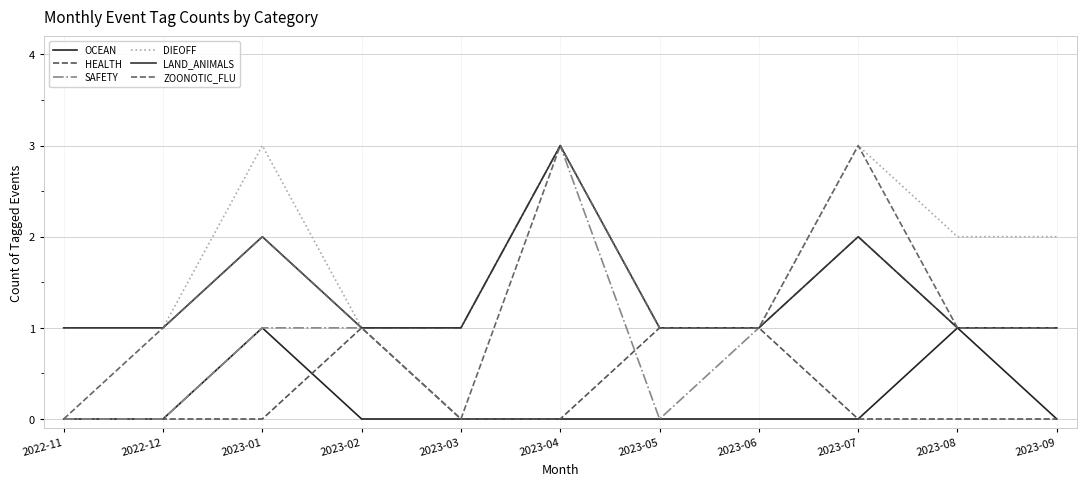

How many lines are shown in the chart?

6